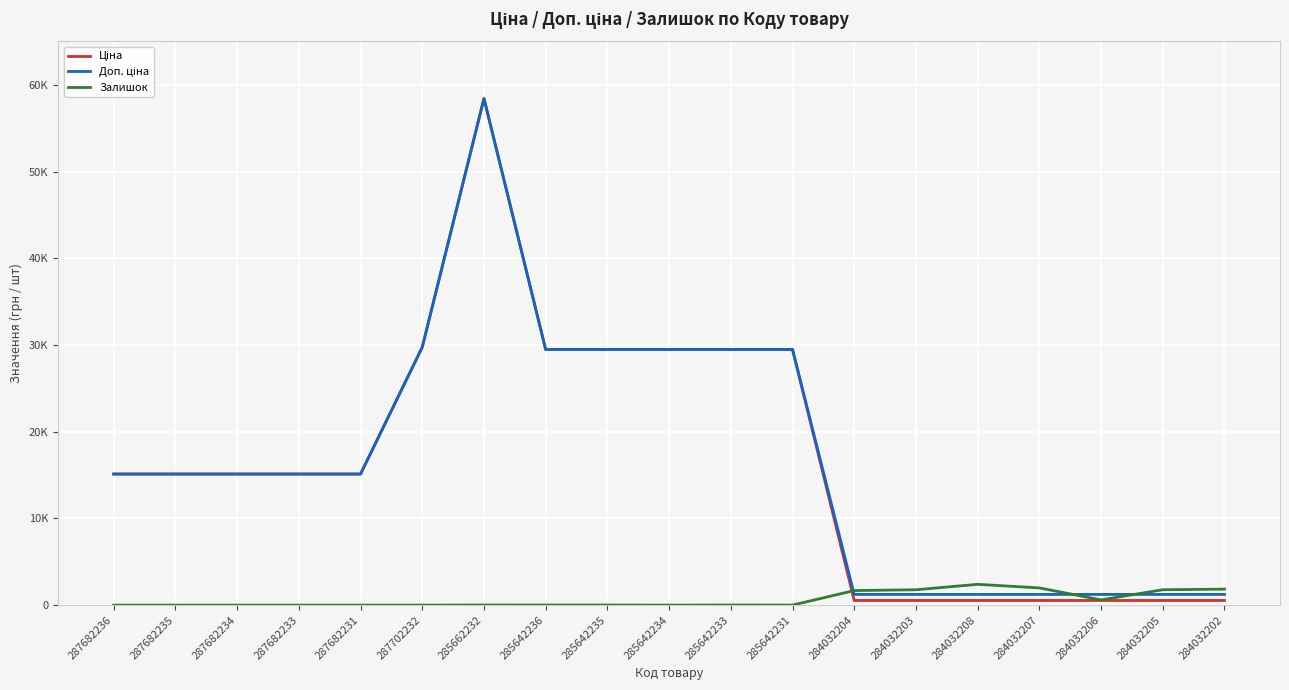

Reading left to right, transcribe all the data shown in this chart.

Ціна: 287682236=15120.0	287682235=15120.0	287682234=15120.0	287682233=15120.0	287682231=15120.0	287702232=29747.2	285662232=58426.5	285642236=29491.5	285642235=29491.5	285642234=29491.5	285642233=29491.5	285642231=29491.5	284032204=539.0	284032203=539.0	284032208=539.0	284032207=539.0	284032206=539.0	284032205=539.0	284032202=539.0
Доп. ціна: 287682236=15120.0	287682235=15120.0	287682234=15120.0	287682233=15120.0	287682231=15120.0	287702232=29747.2	285662232=58426.5	285642236=29491.5	285642235=29491.5	285642234=29491.5	285642233=29491.5	285642231=29491.5	284032204=1235.4	284032203=1235.4	284032208=1235.4	284032207=1235.4	284032206=1235.4	284032205=1235.4	284032202=1235.4
Залишок: 287682236=0.0	287682235=0.0	287682234=0.0	287682233=0.0	287682231=0.0	287702232=0.0	285662232=12.0	285642236=11.0	285642235=11.0	285642234=0.0	285642233=13.0	285642231=4.0	284032204=1682.0	284032203=1774.0	284032208=2400.0	284032207=1986.0	284032206=605.0	284032205=1775.0	284032202=1845.0